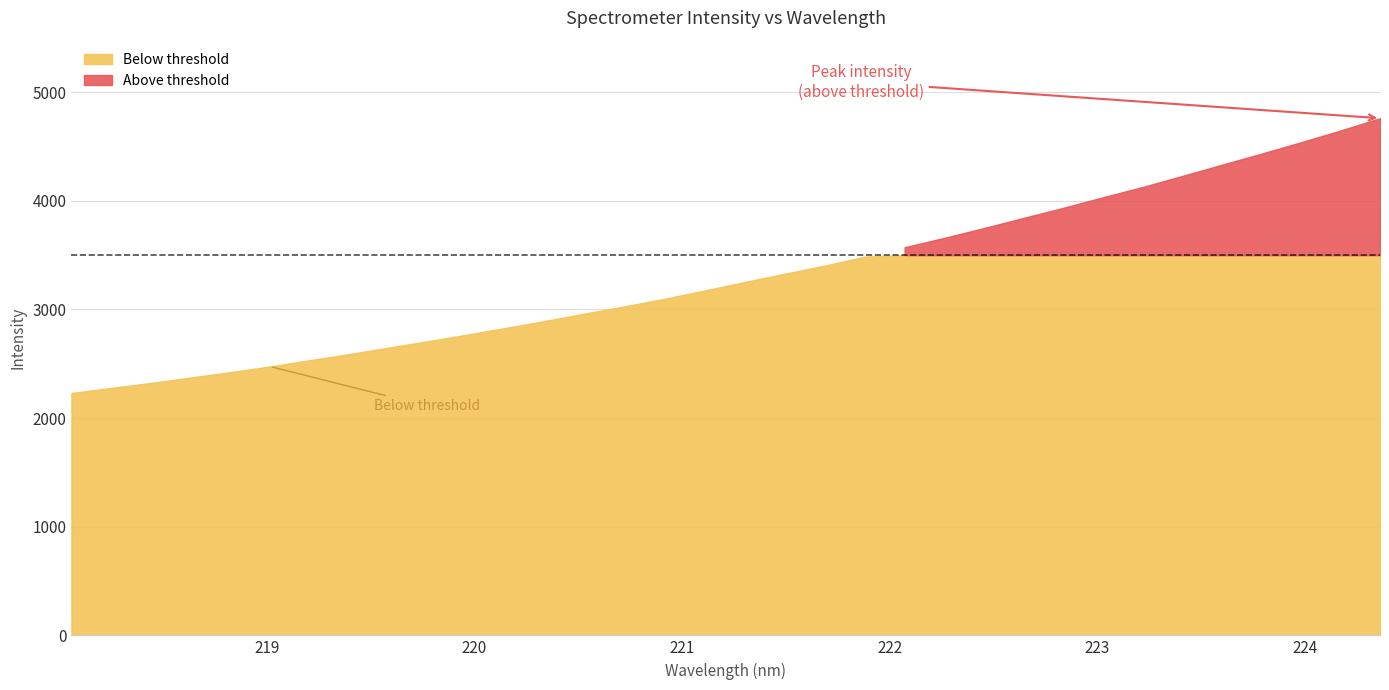

Reading left to right, extract all data points from this chart.

2230.7	2278.6	2323.5	2373.4	2422.9	2475.5	2532.9	2589.5	2649.5	2709.3	2770.7	2833.9	2898.9	2966.9	3032.8	3102.4	3178.3	3255.4	3331.2	3404.9	3486.9	3573.2	3659.4	3749.4	3843.1	3935.6	4032.5	4127.1	4228.6	4331.8	4434.2	4539.2	4647.7	4760.7